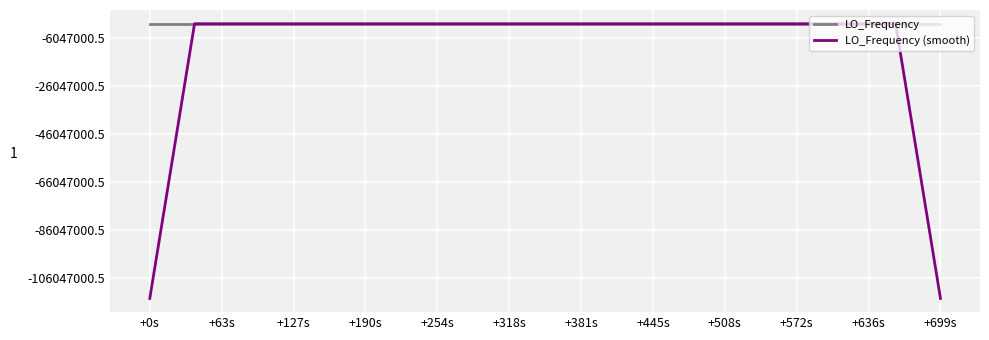

What are all the series names shown in the legend?

LO_Frequency, LO_Frequency (smooth)